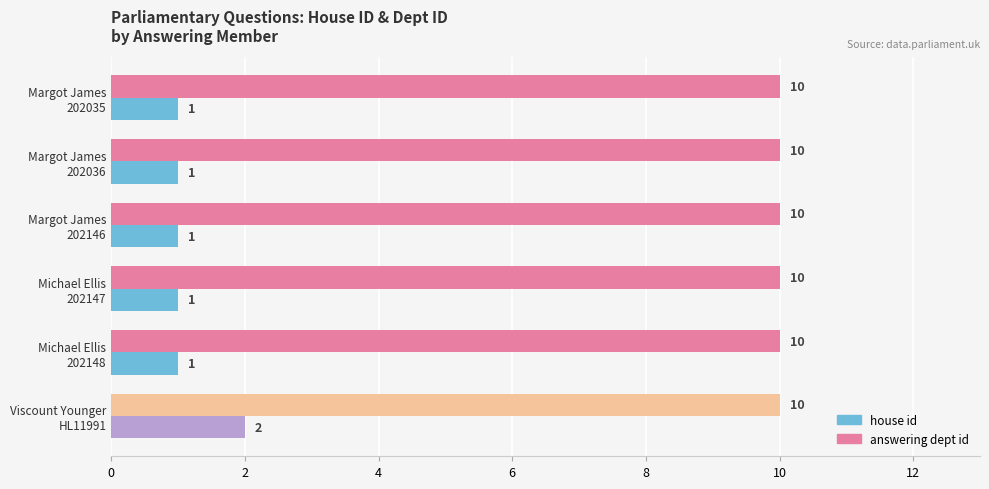

At how many categories does at least one series exceed 5?

6